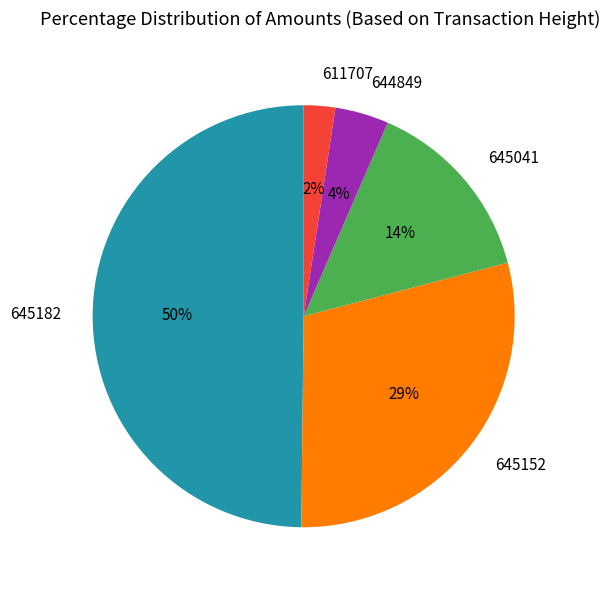

What percentage is the 645041 slice, to the nearest percent?

14%